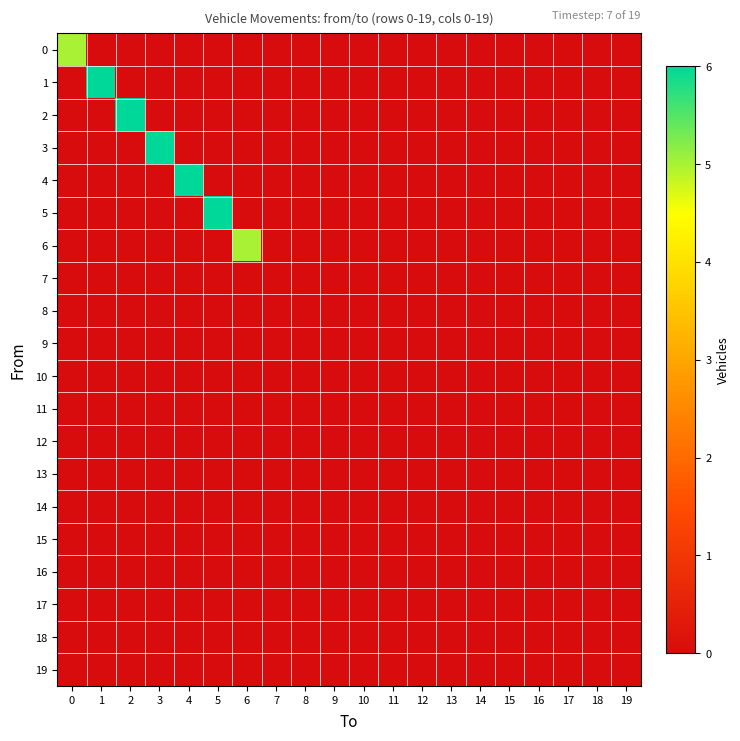

At which category is the sum across all series the highest?

1